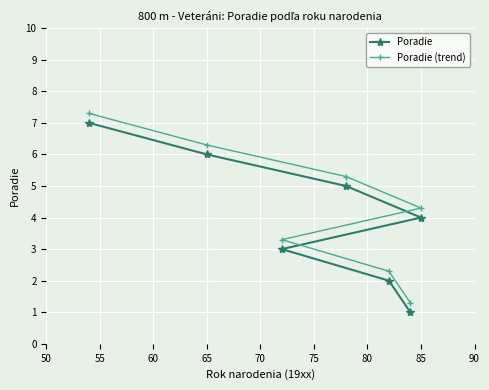

Reading left to right, what are all the values shown in this chart?

Poradie: 7.0	6.0	3.0	5.0	2.0	1.0	4.0
Poradie (trend): 7.3	6.3	3.3	5.3	2.3	1.3	4.3